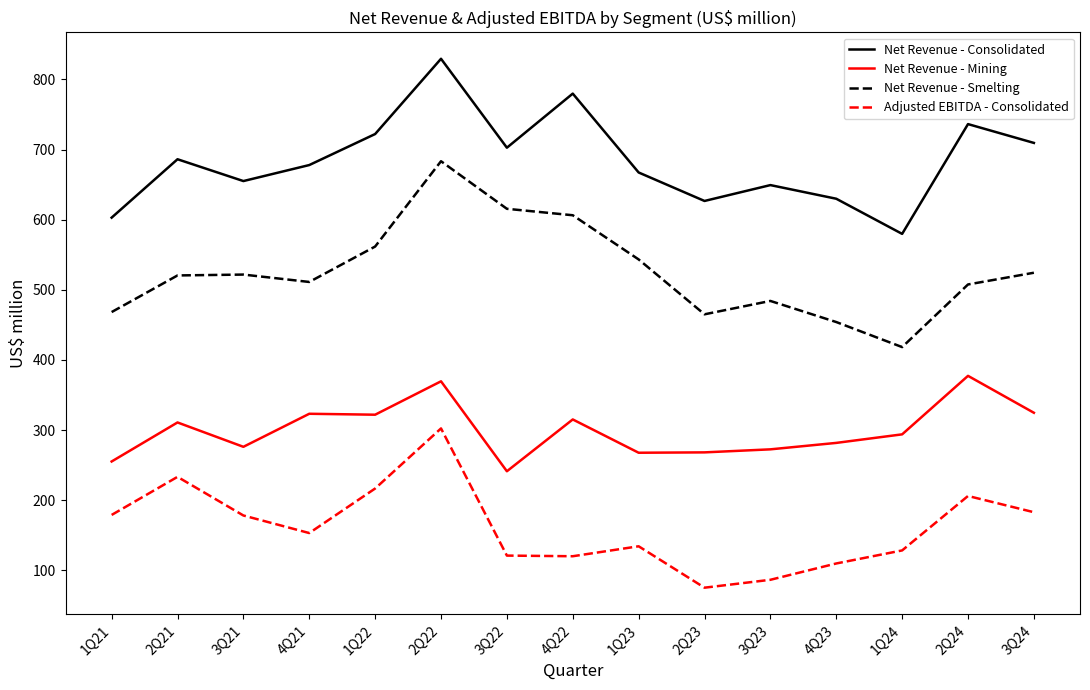

At how many categories does at least one series exceed 489?

15